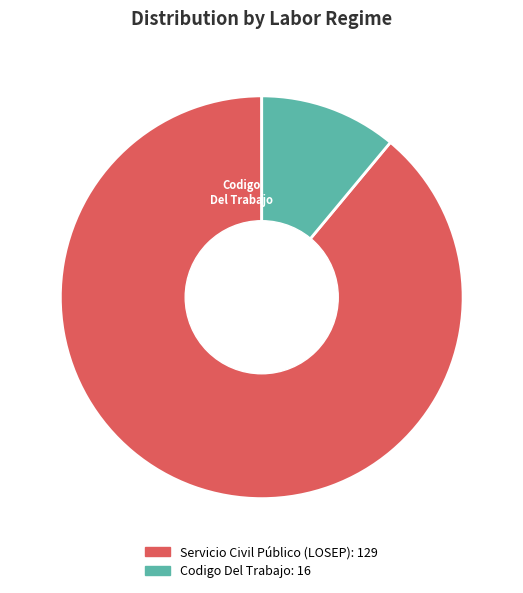

Is there a majority slice in this chart?

Yes